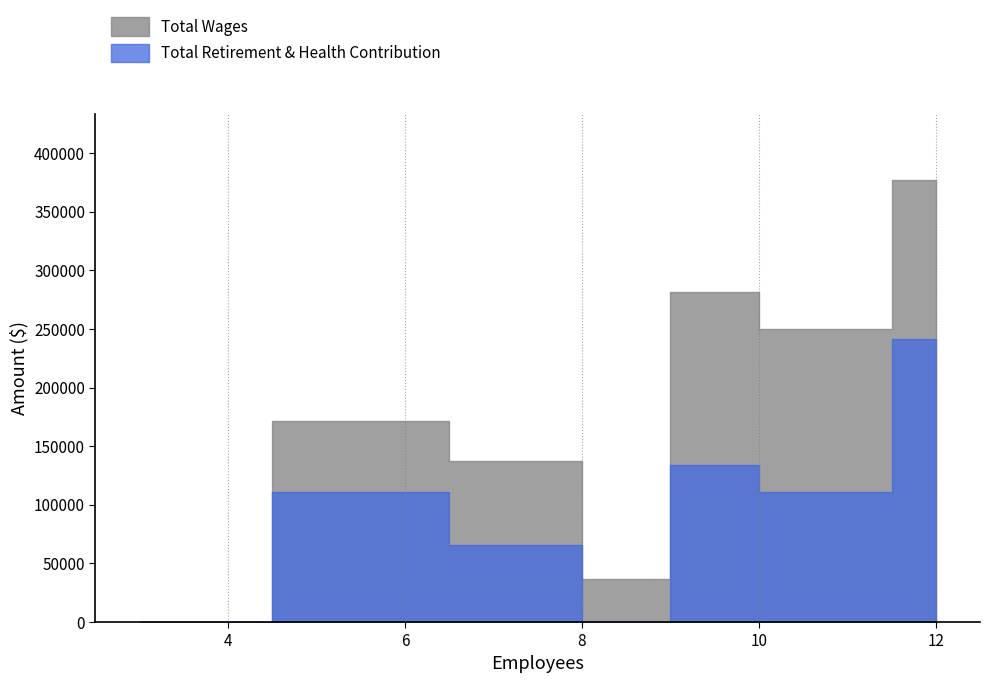

The value of Total Wages at 11 is 249895. True or false?

True